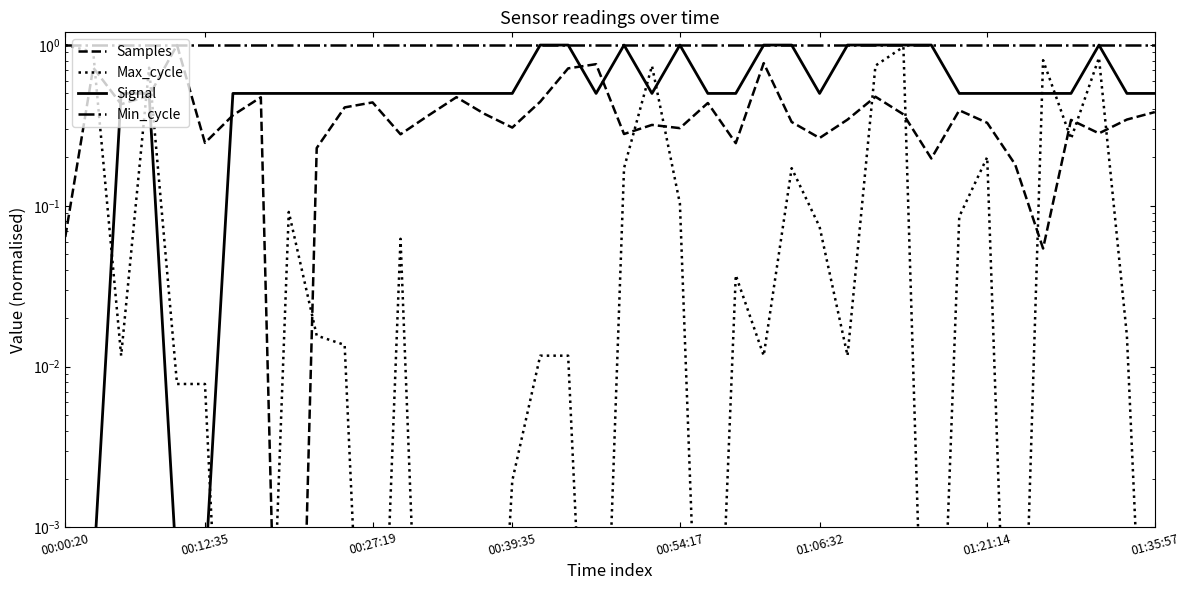

Which series has the largest range (max minus min)?

Samples